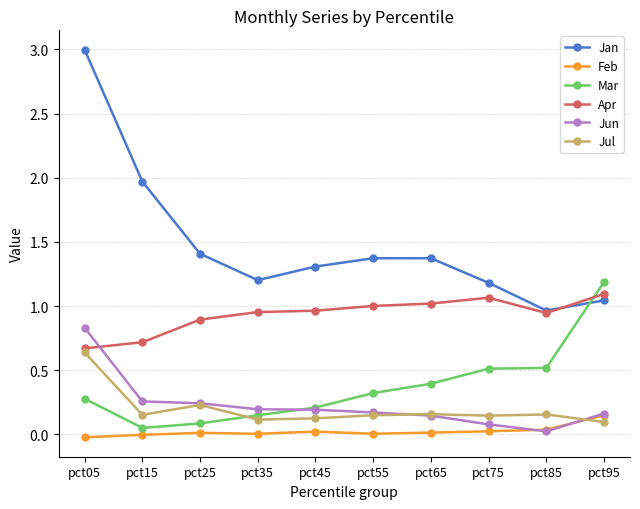

The value of Jan at pct55 is 2.4. True or false?

False